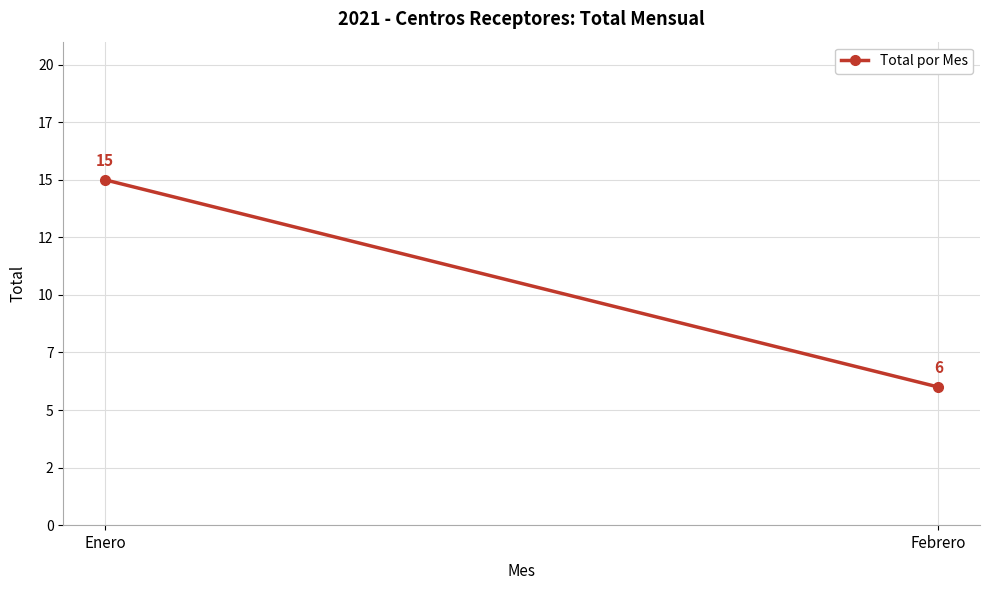

How many lines are shown in the chart?

1